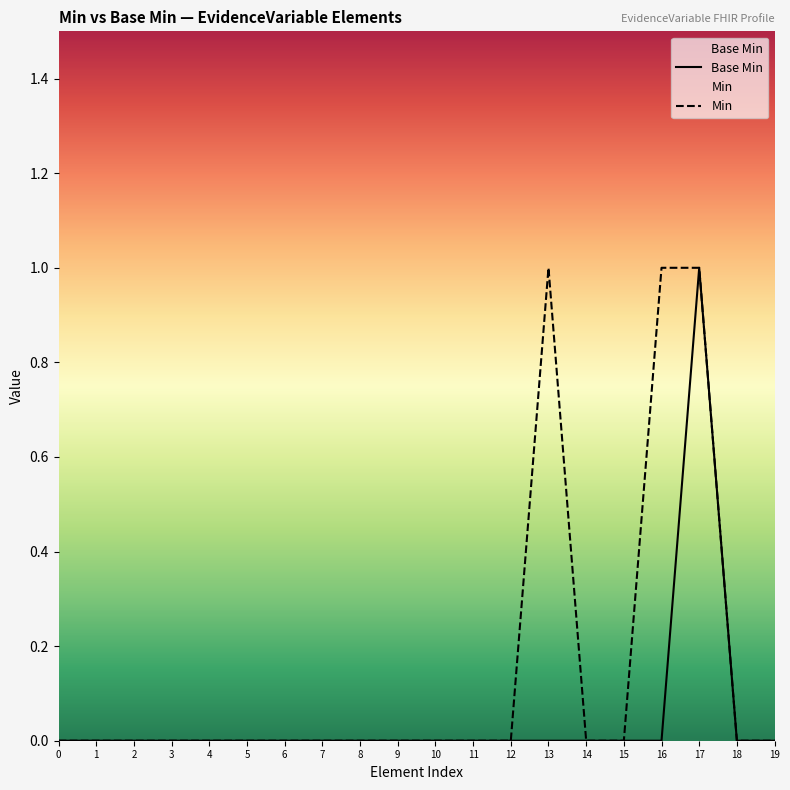

How many positive values does the Min series have?

3